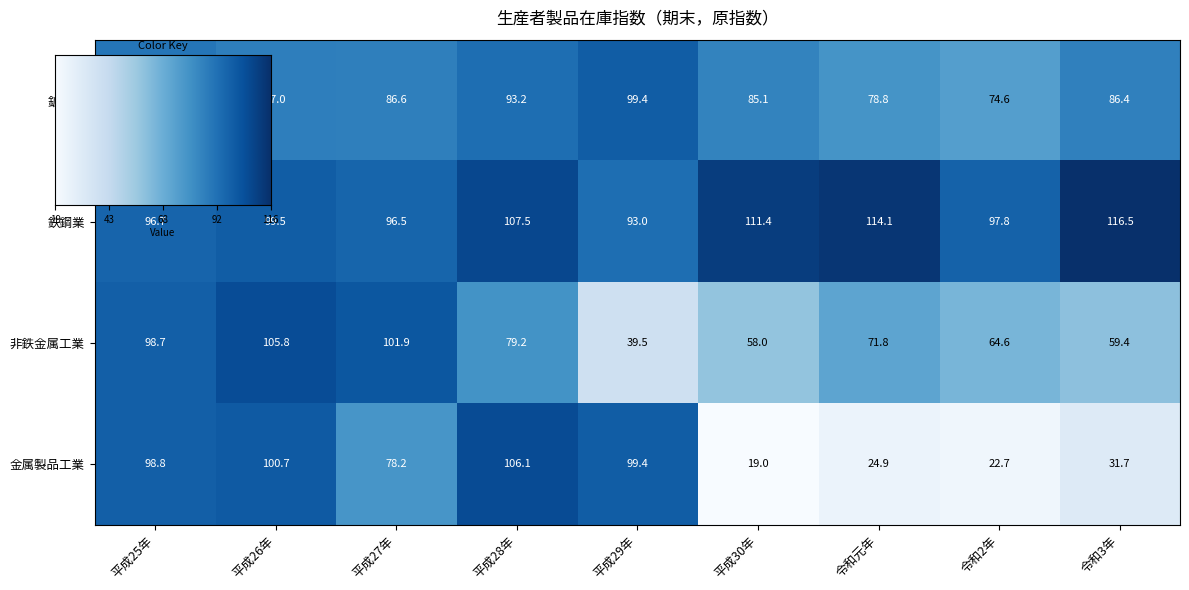

At which category is the sum across all series the highest?

平成26年